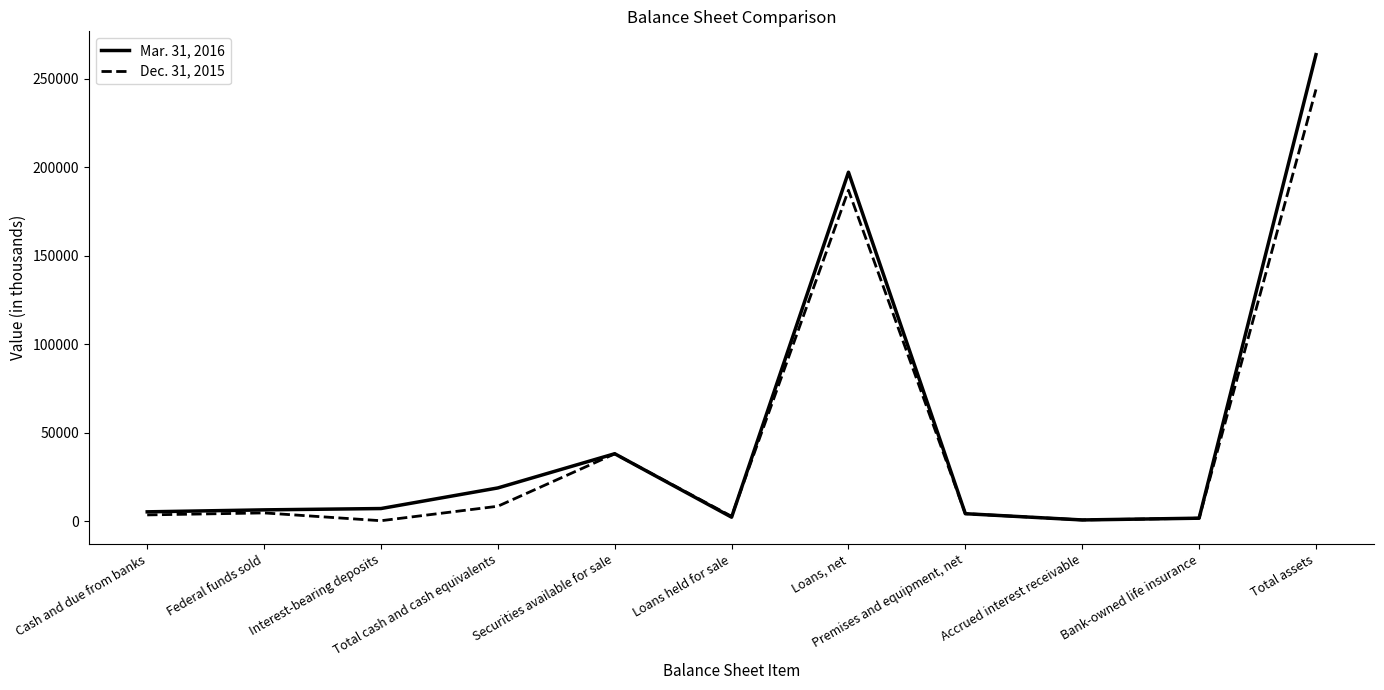

Which series has the widest spread of values?

Mar. 31, 2016